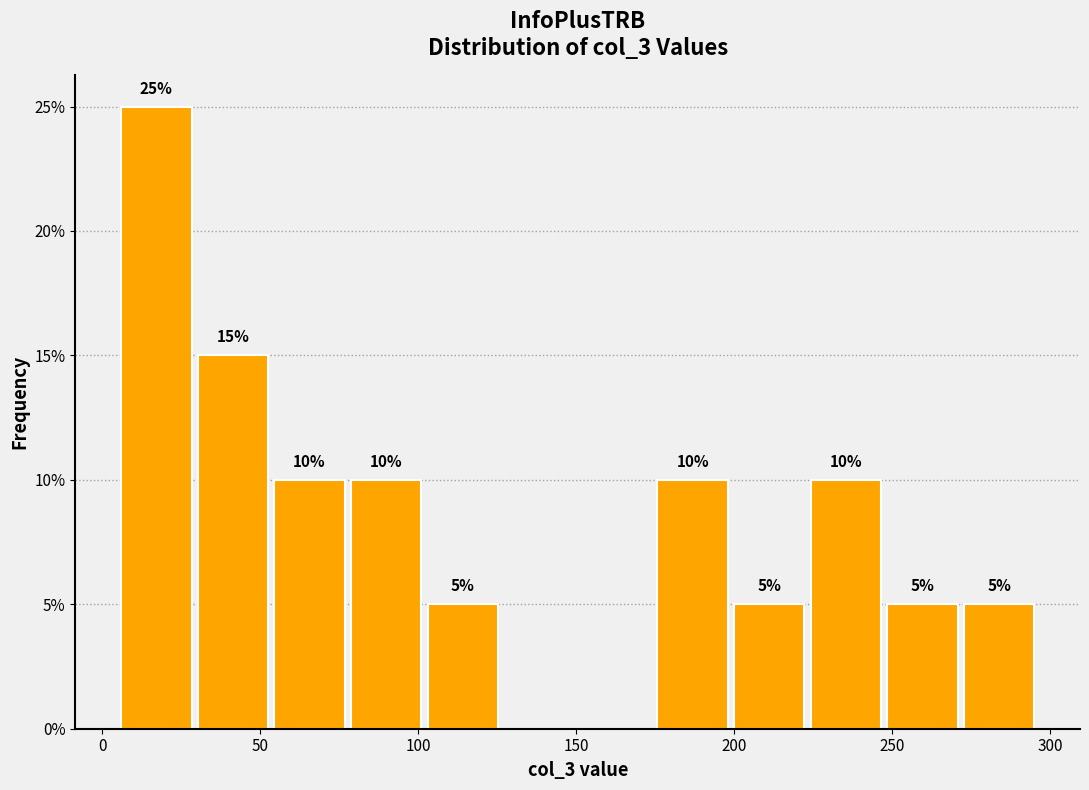

Over which range of the x-axis is the bar tallest?

5 to 30